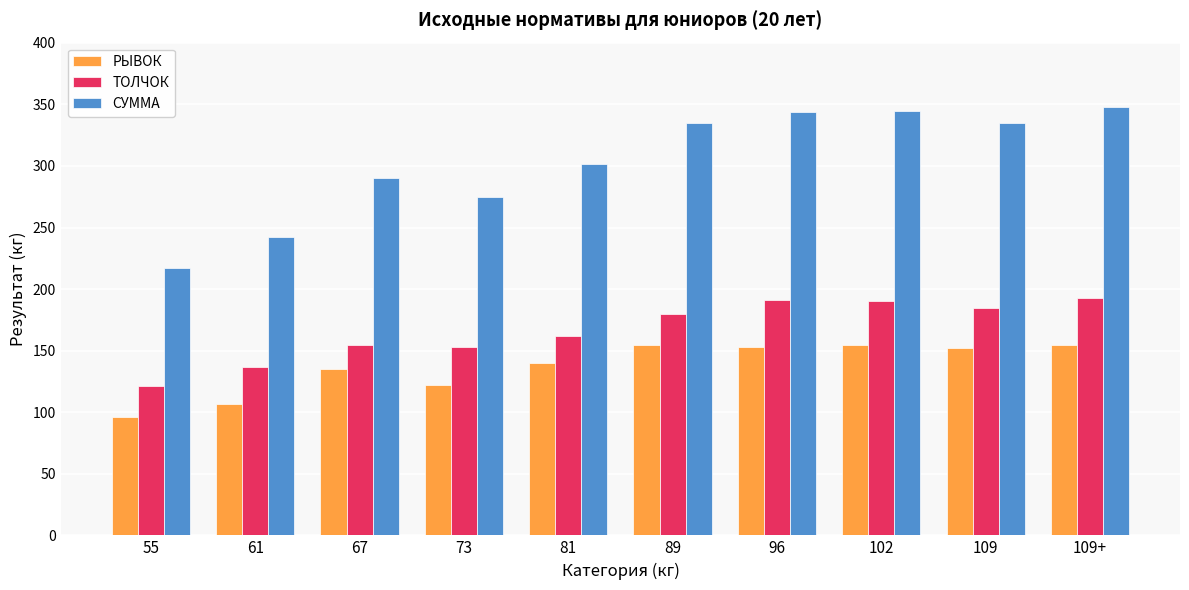

At how many categories does at least one series exceed 315?

5